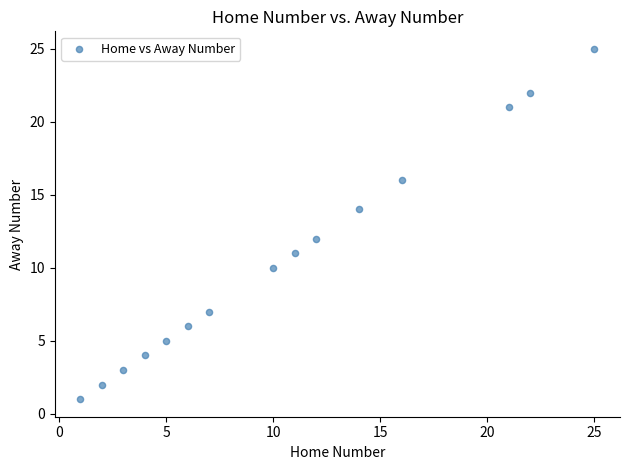

What is the range of X values (max minus min)?

24